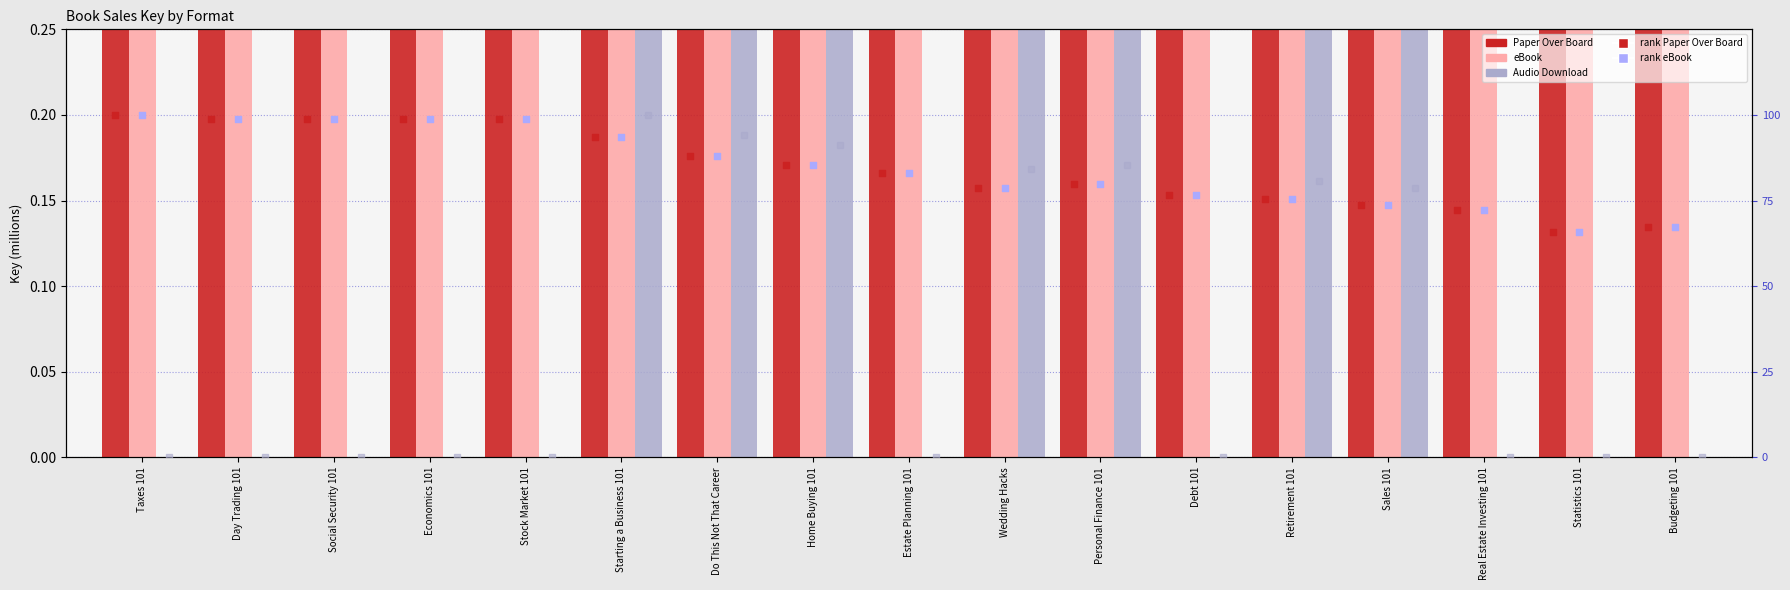

Which series has the largest total across all categories?

Paper Over Board